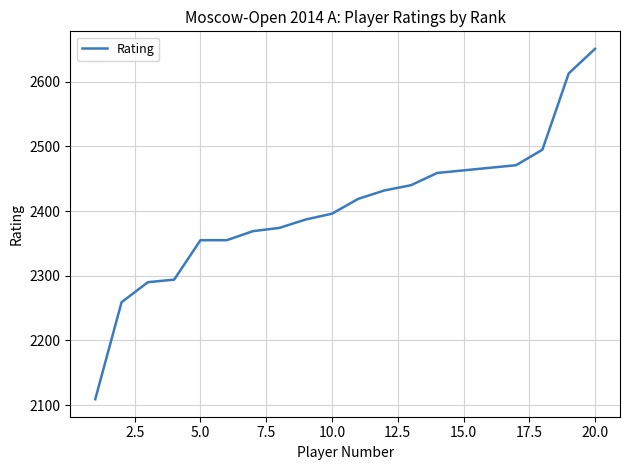

What is the difference between the maximum and minimum values?

542